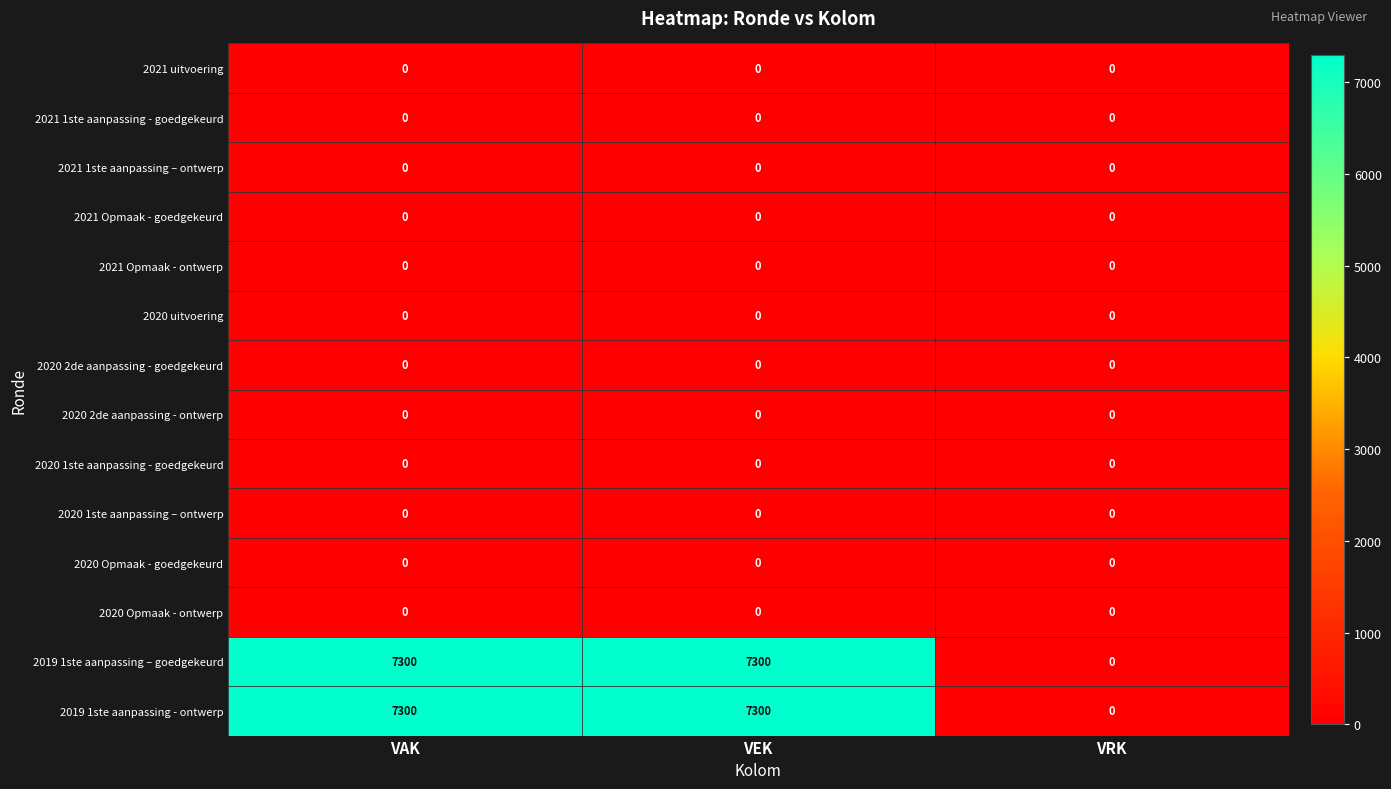

What is the difference between the highest and lowest values at VAK?

7300